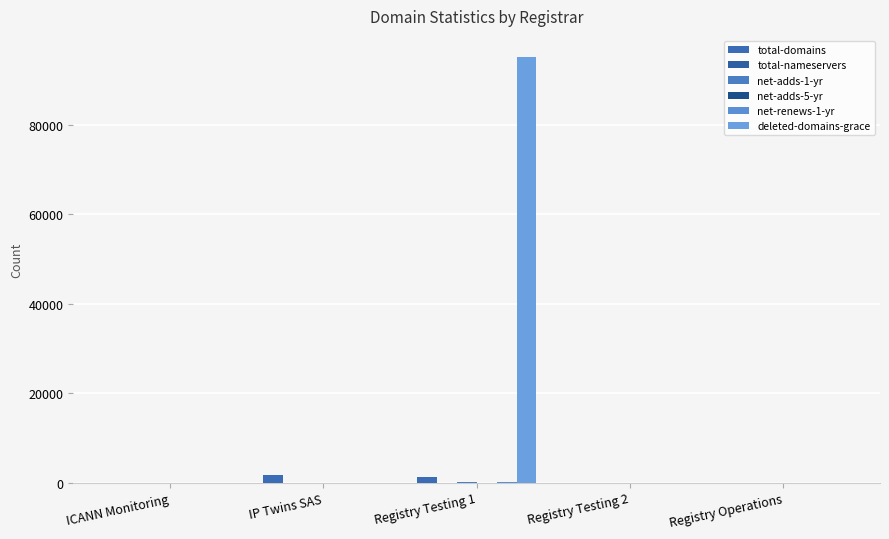

Are the bars grouped side by side (vs. stacked)?

Yes